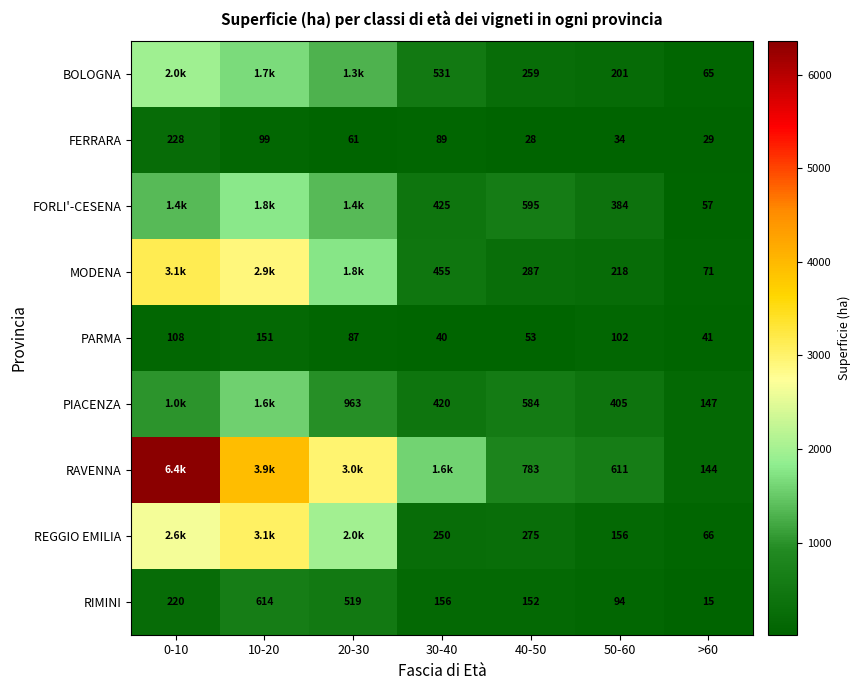

Is it true that PIACENZA equals 547.7 at 30-40?

False